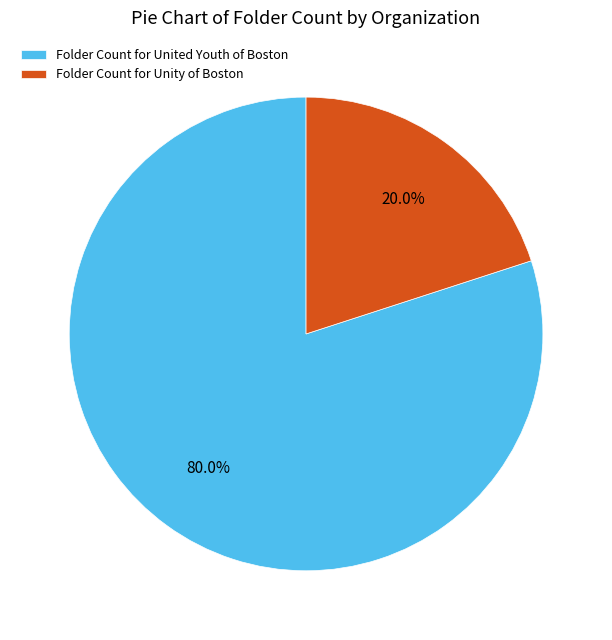

What is the smallest slice in the pie chart?

Folder Count for Unity of Boston